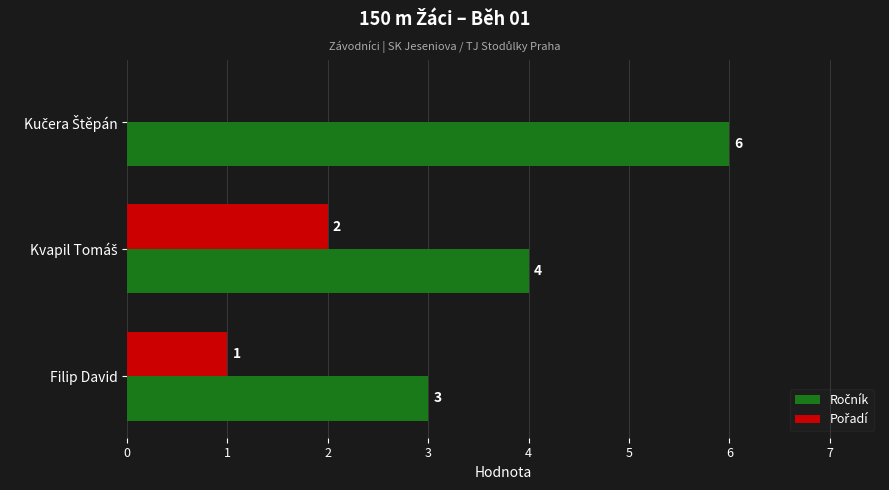

What is the greatest value displayed?

6